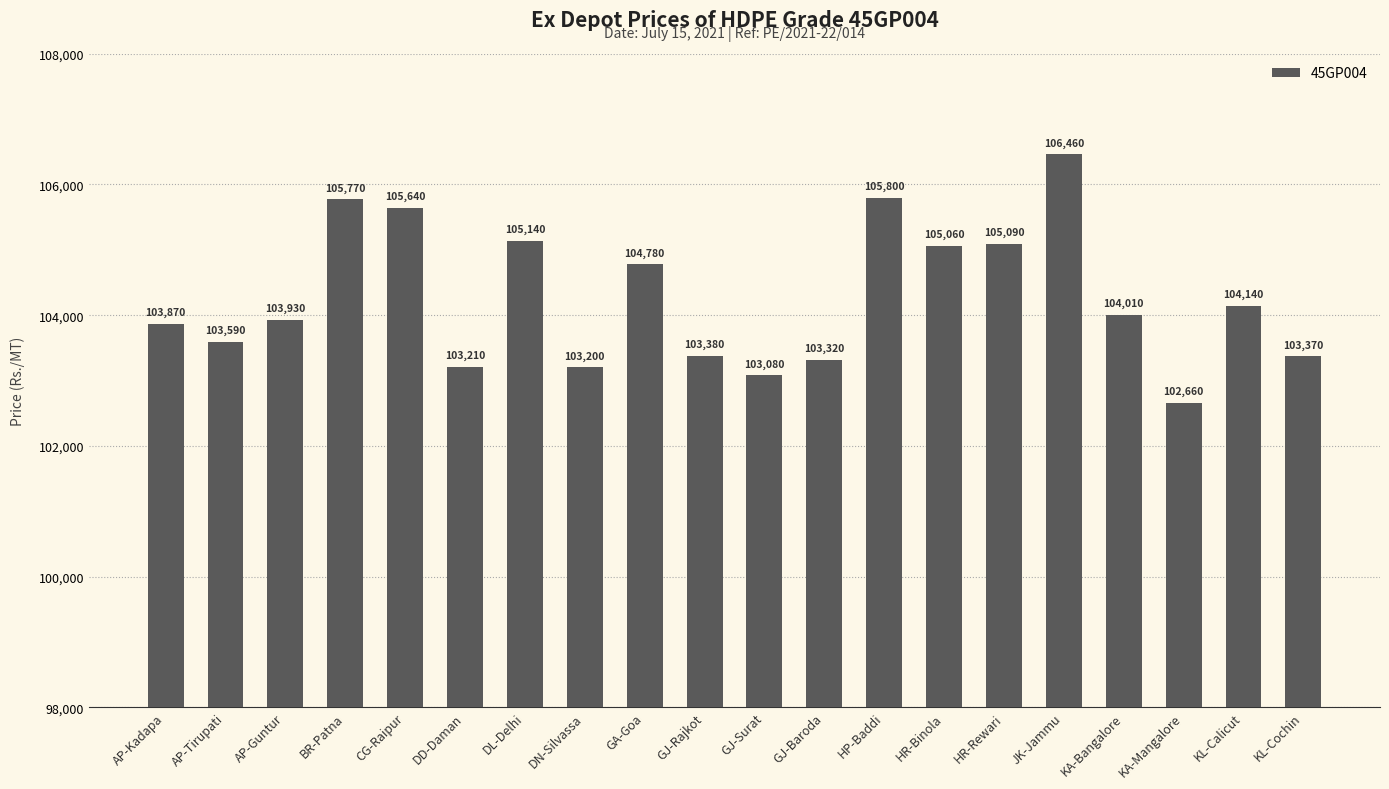

List the labels in order of value, smallest first.

KA-Mangalore, GJ-Surat, DN-Silvassa, DD-Daman, GJ-Baroda, KL-Cochin, GJ-Rajkot, AP-Tirupati, AP-Kadapa, AP-Guntur, KA-Bangalore, KL-Calicut, GA-Goa, HR-Binola, HR-Rewari, DL-Delhi, CG-Raipur, BR-Patna, HP-Baddi, JK-Jammu